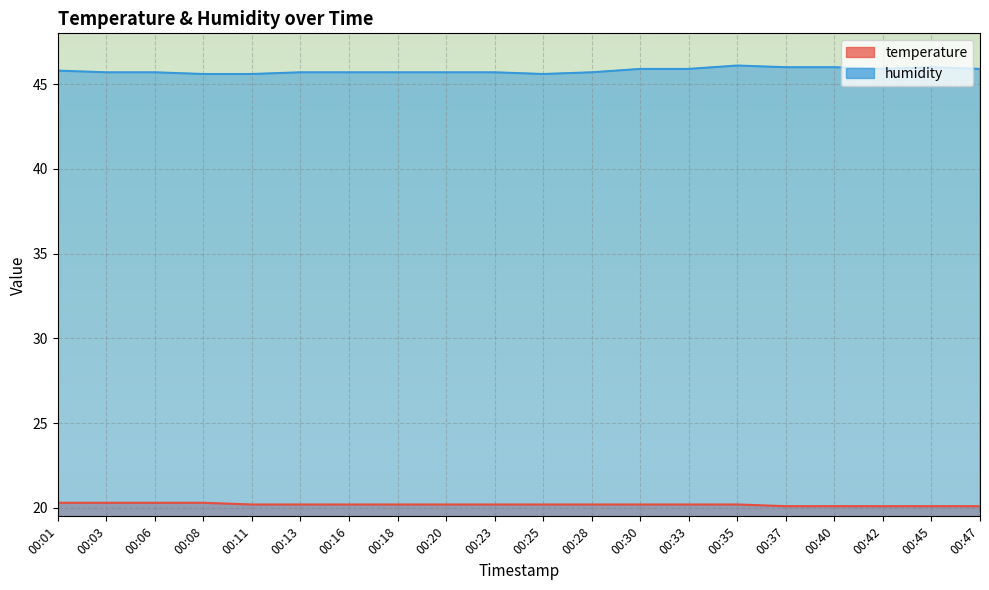

At which category is the sum across all series the highest?

00:35